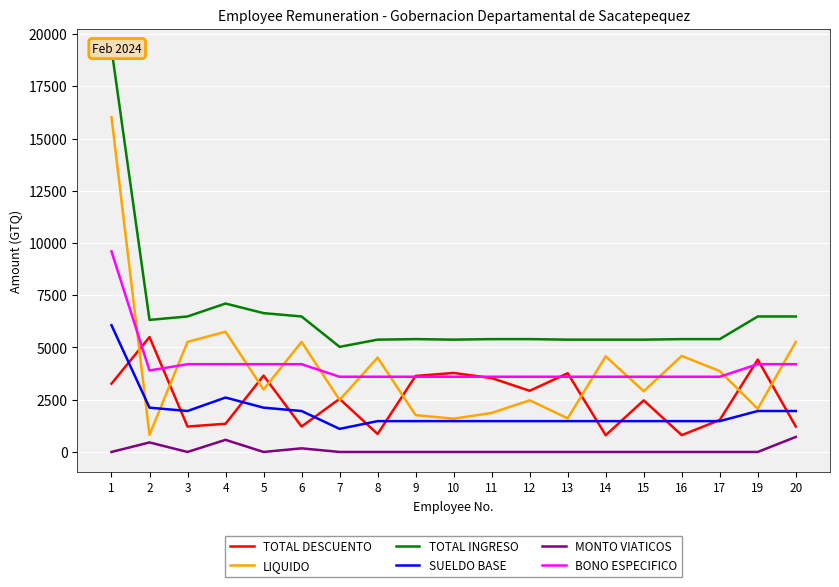

At which category does TOTAL DESCUENTO reach its first local valley?

3